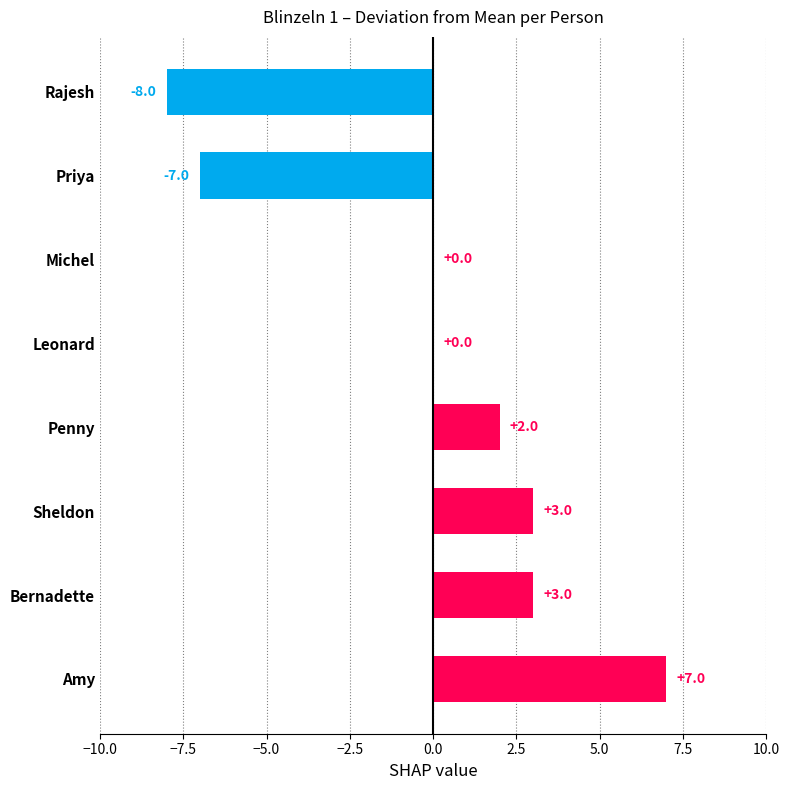

Is it true that the value at Penny is 2?

True